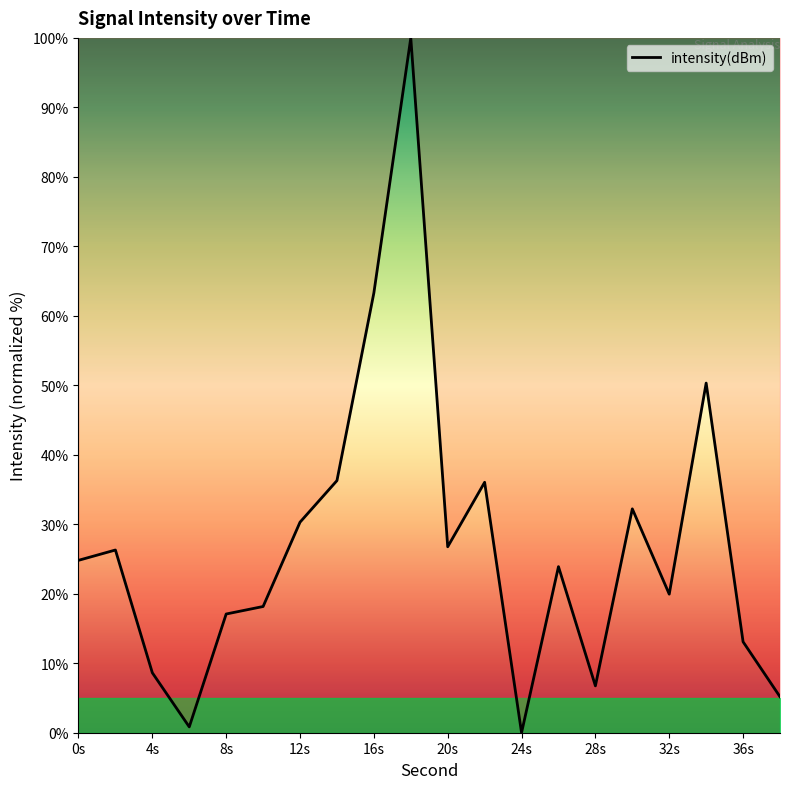

What is the difference between the maximum and minimum values?

100.0